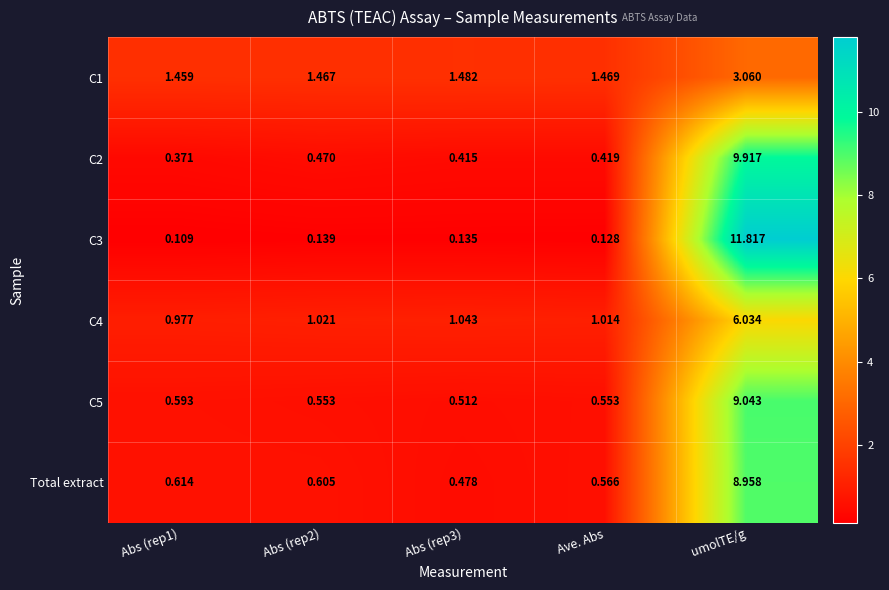

At which category does the chart reach its peak across all series?

umolTE/g